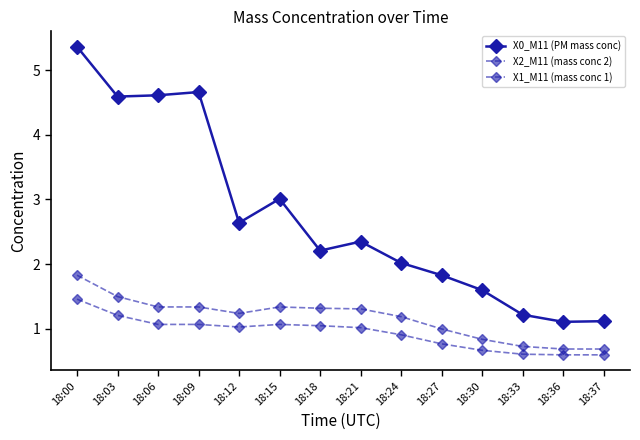

What is the minimum value shown in the chart?

0.6